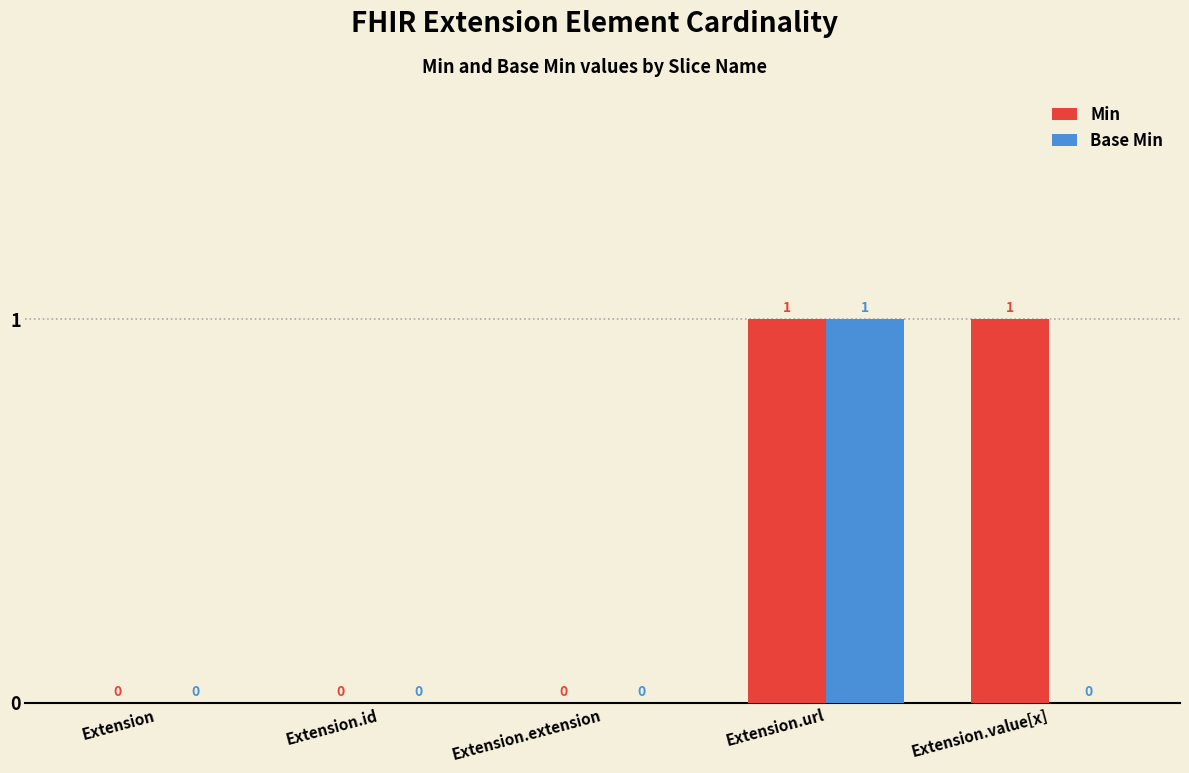

Is it true that Min equals 0 at Extension?

True